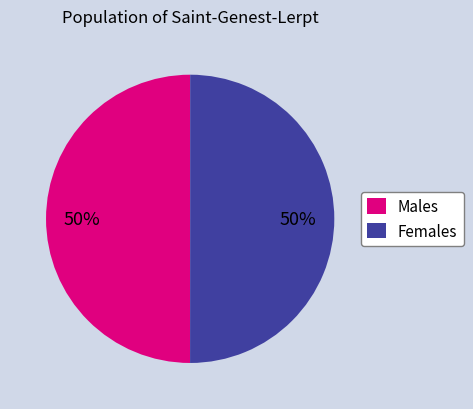

True or false: Males accounts for 50% of the total.

True